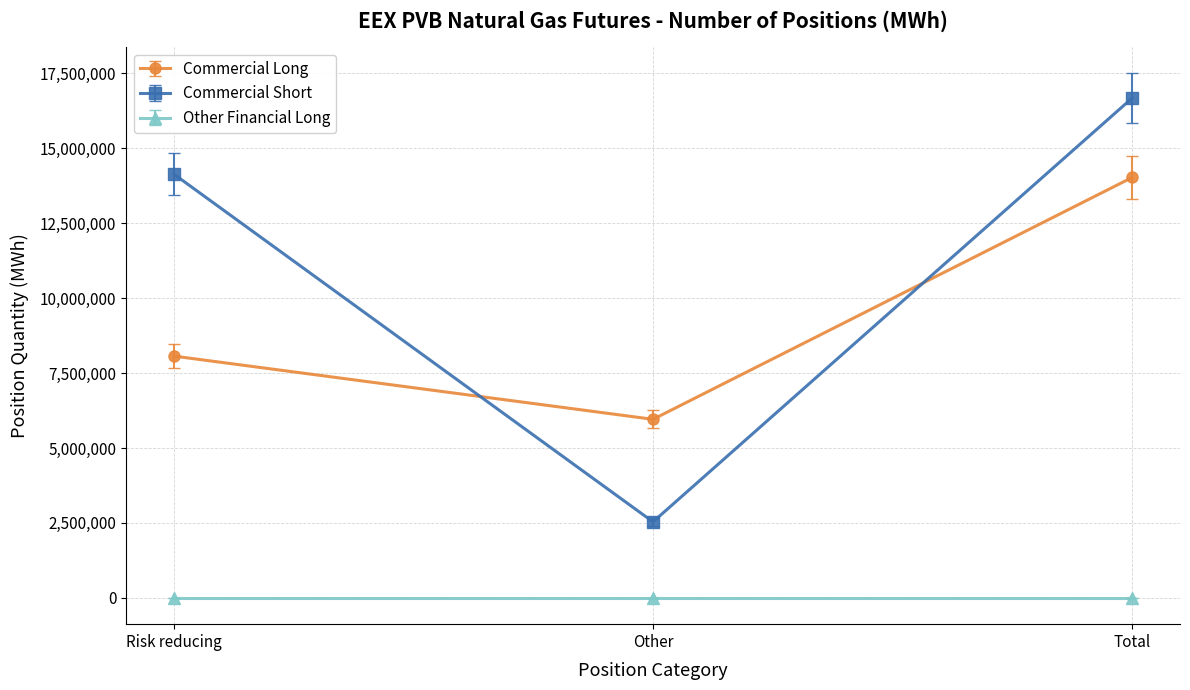

Which series has the widest spread of values?

Commercial Short